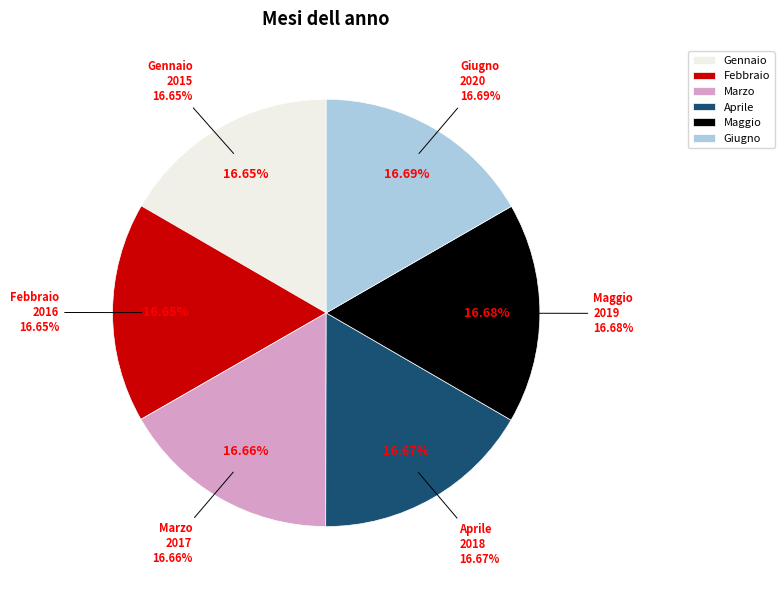

Does Aprile represent more than half of the total?

No